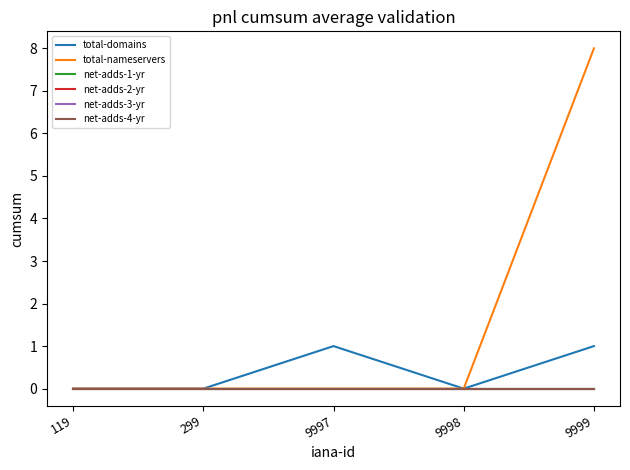

Does the chart display data point markers on the line(s)?

No